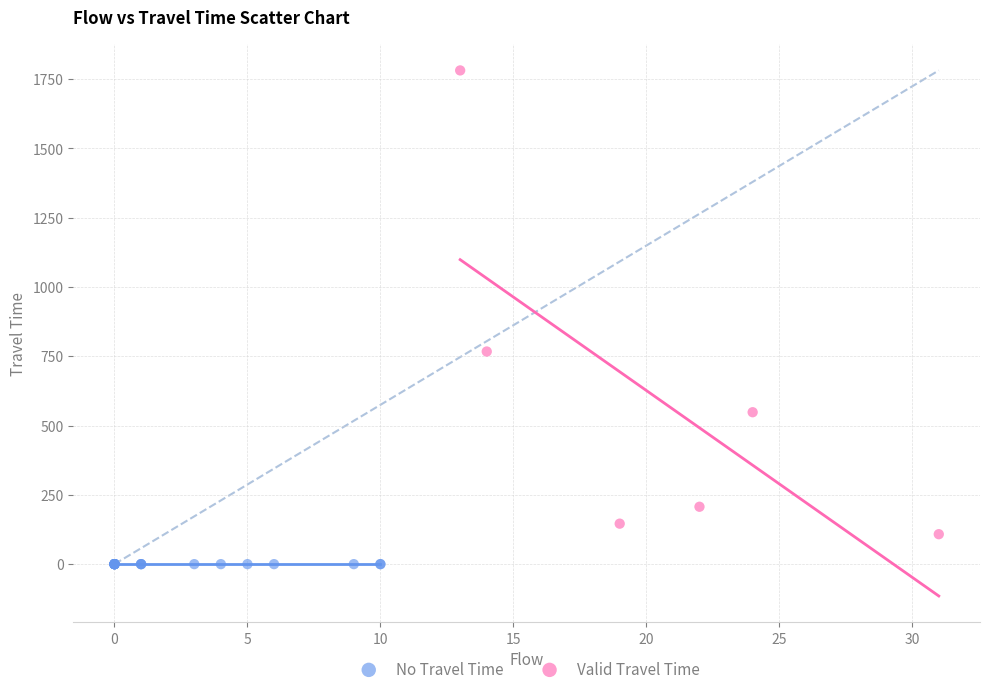

Which series reaches the maximum Y coordinate?

Valid Travel Time